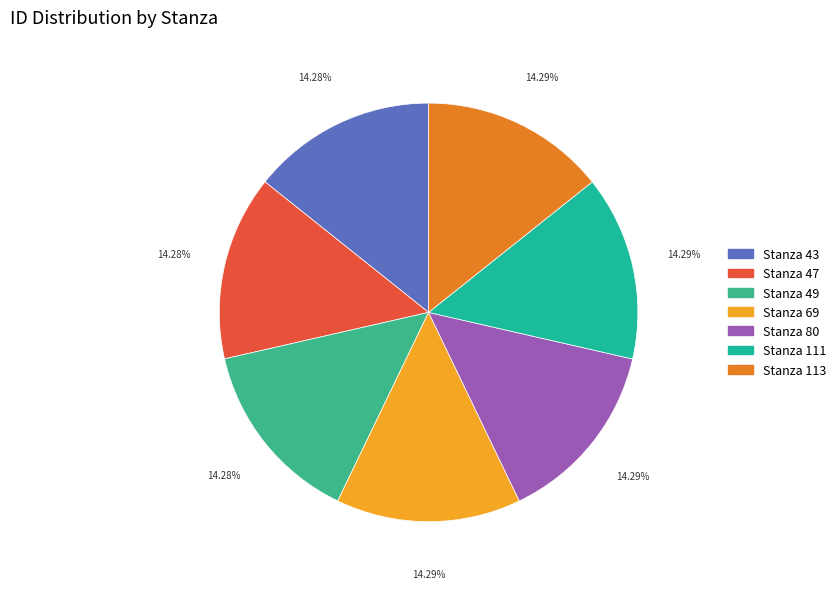

Which slice is the smallest?

Stanza 43